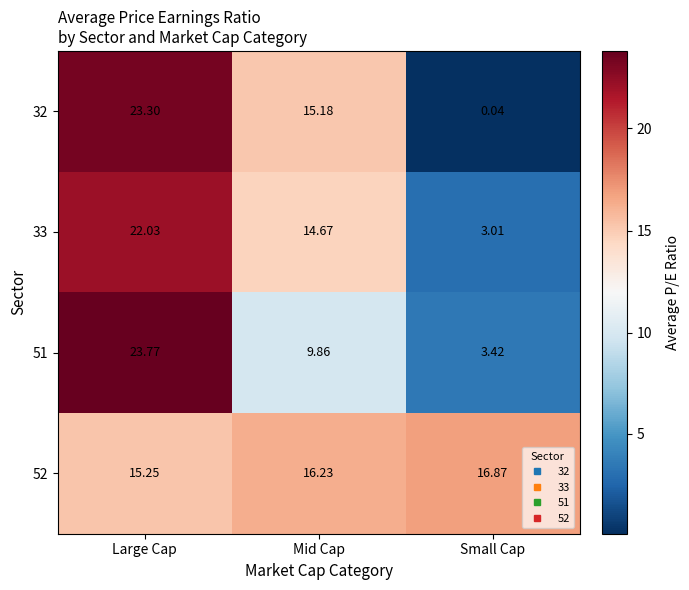

Is the value of 51 at Mid Cap greater than the value of 52 at Small Cap?

No